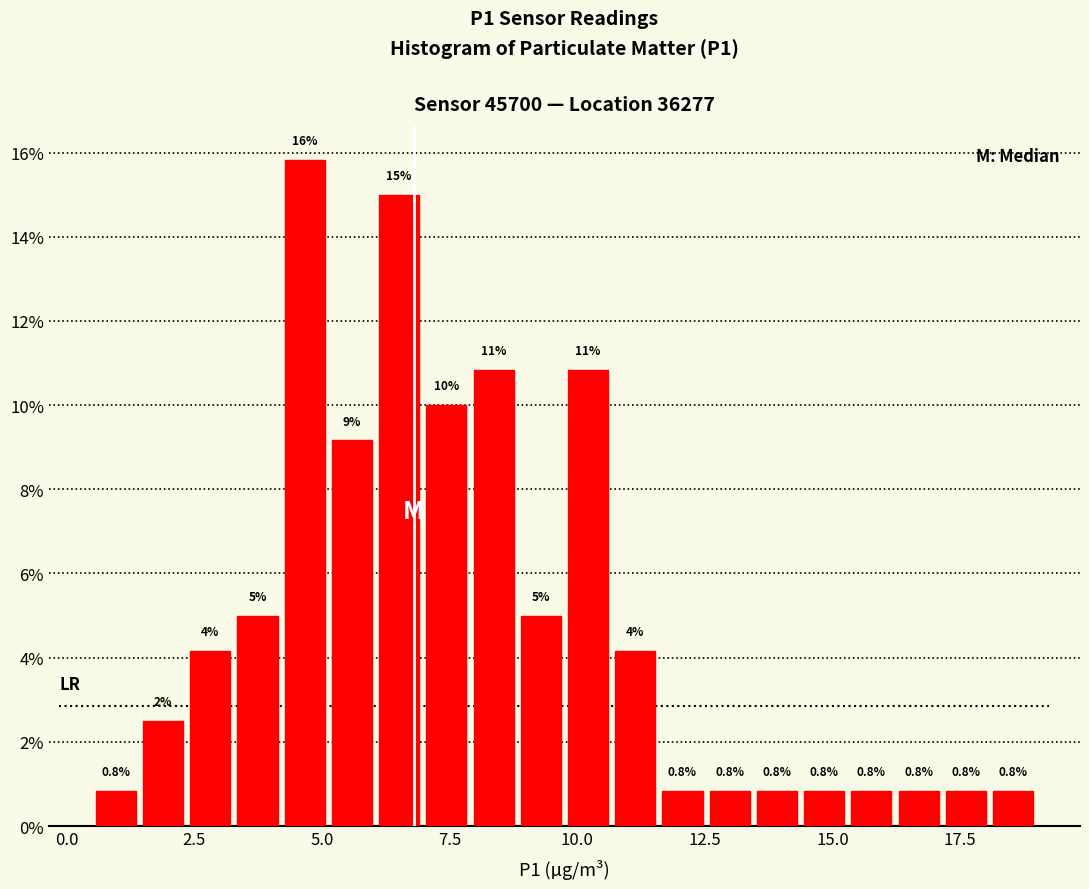

Read against the x-axis, roughly where is the centre of the tallest bar?

4.5